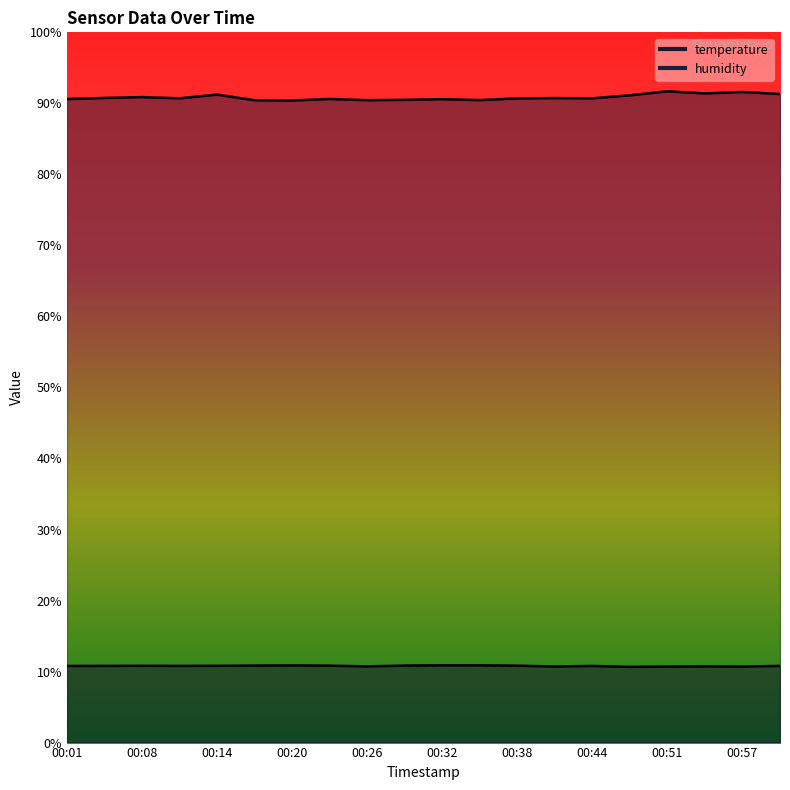

What is the sum of the temperature values at 00:35 and 00:54?

21.6